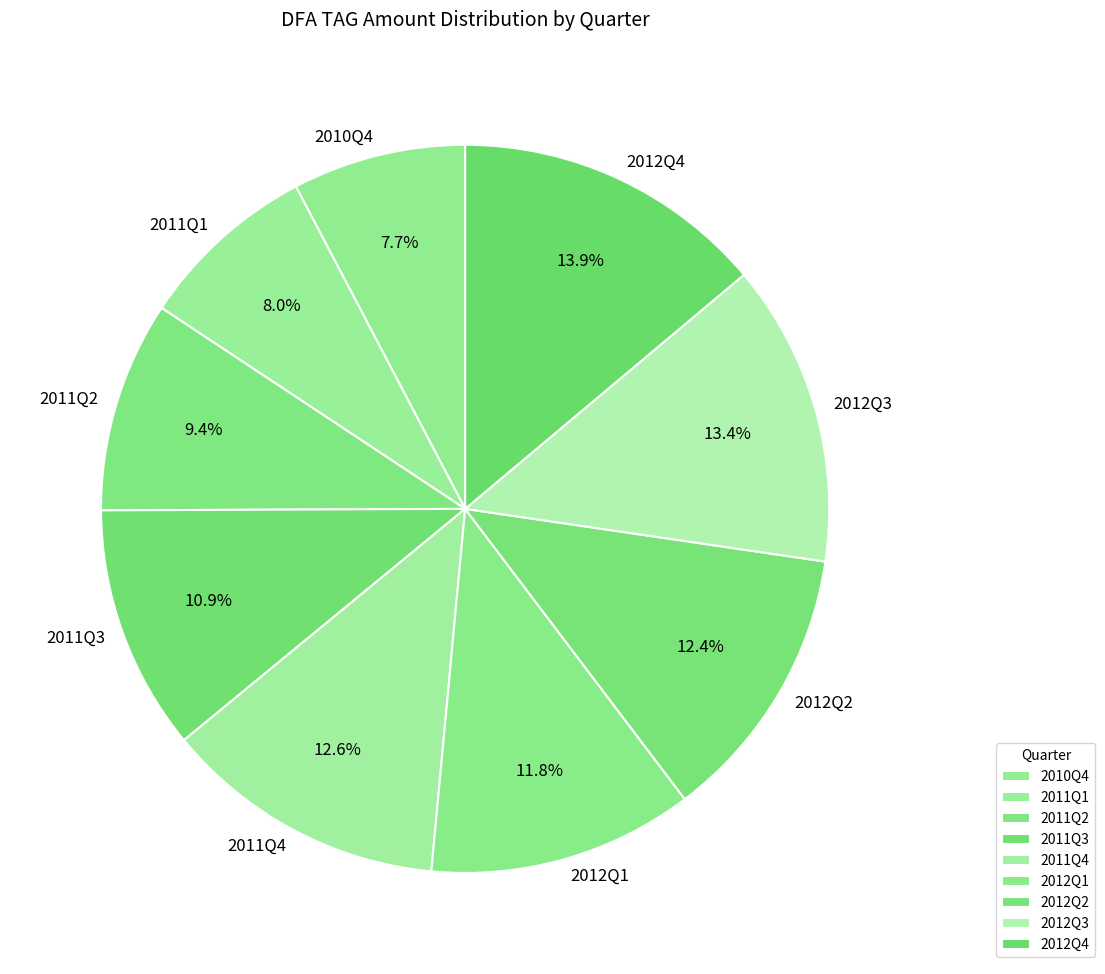

How much of the chart is everything except 2012Q4?

86.1%